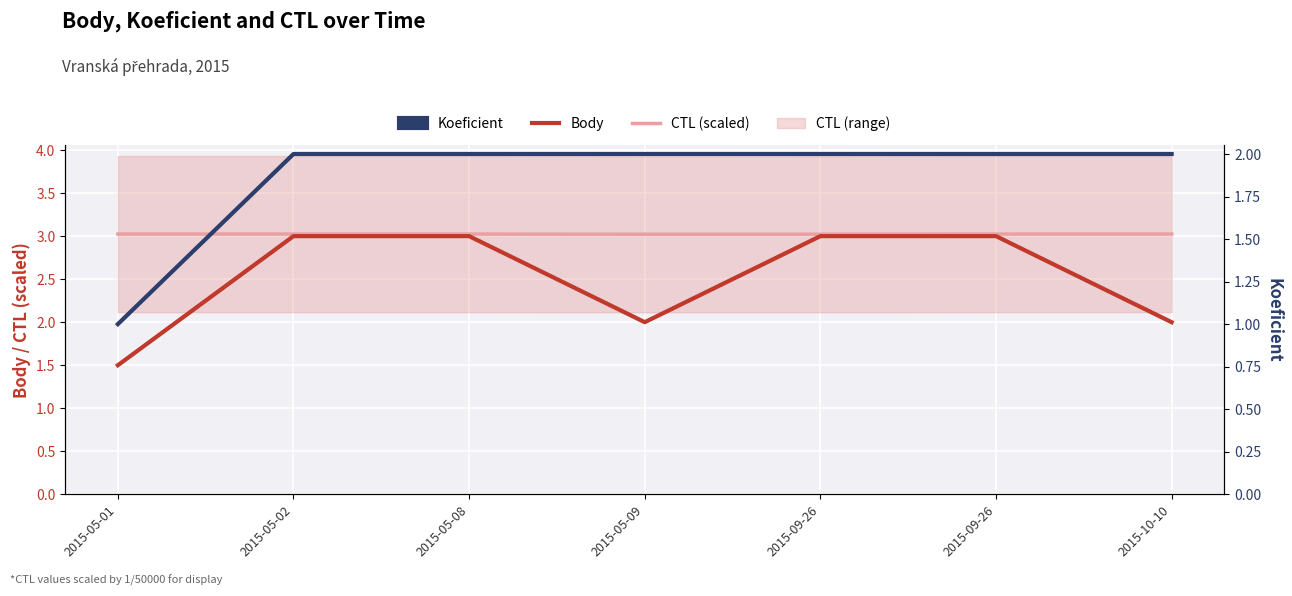

List the labels in order of Koeficient value, largest first.

2015-05-02, 2015-05-08, 2015-05-09, 2015-09-26, 2015-09-26, 2015-10-10, 2015-05-01